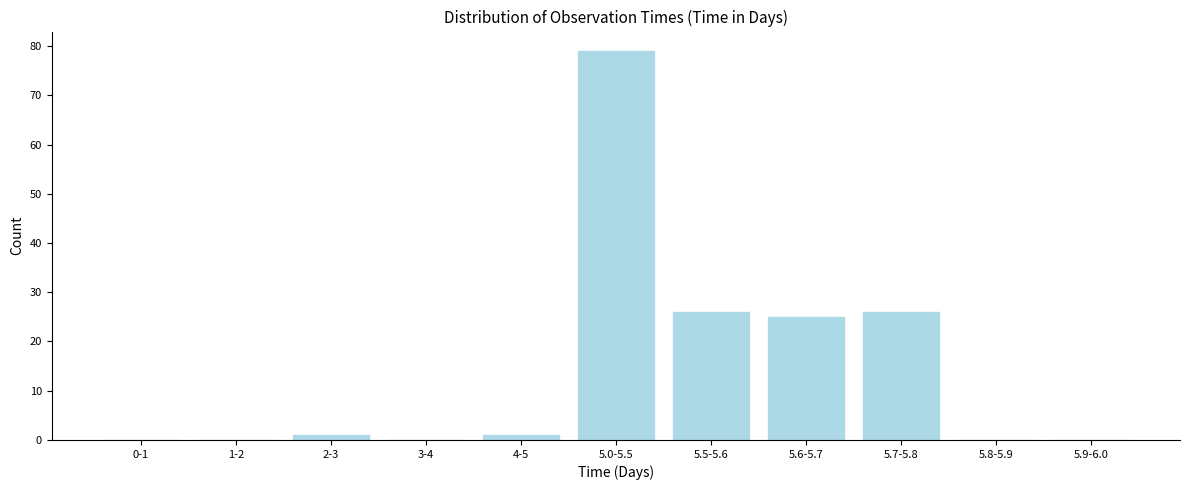

Reading left to right, what are all the values shown in this chart?

0-1=0	1-2=0	2-3=1	3-4=0	4-5=1	5.0-5.5=79	5.5-5.6=26	5.6-5.7=25	5.7-5.8=26	5.8-5.9=0	5.9-6.0=0